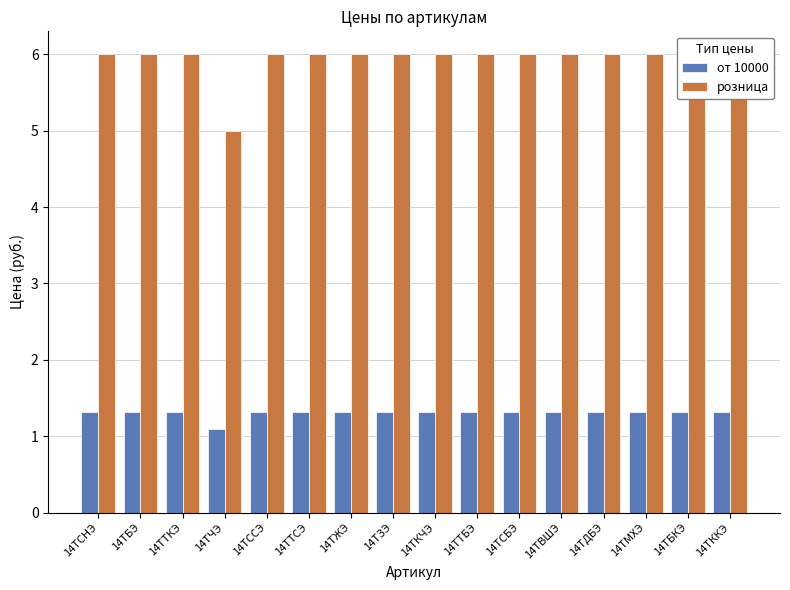

Is the value of розница at 14ТЖЭ greater than the value of от 10000 at 14ТККЭ?

Yes